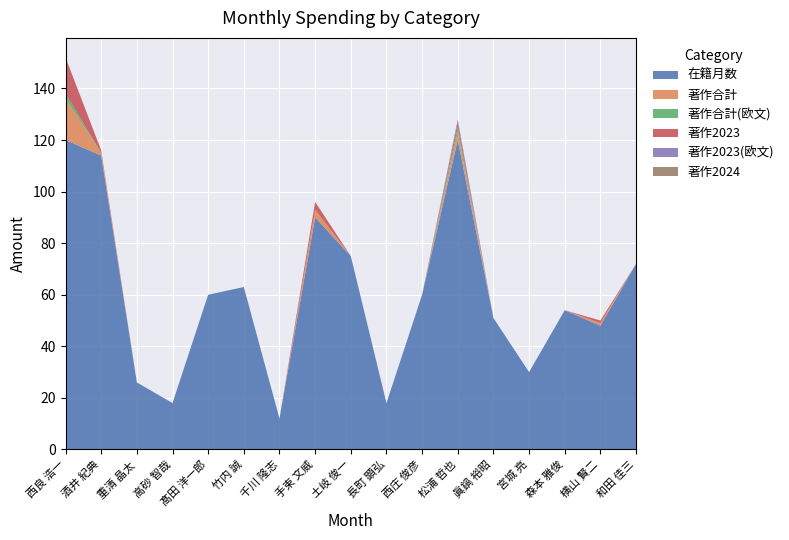

Reading left to right, extract all data points from this chart.

在籍月数: 120	114	26	18	60	63	12	90	75	18	60	120	51	30	54	48	72
著作合計: 16	1	0	0	0	0	0	3	0	0	0	3	0	0	0	1	0
著作合計(欧文): 2	0	0	0	0	0	0	0	0	0	0	2	0	0	0	0	0
著作2023: 14	1	0	0	0	0	0	3	0	0	0	2	0	0	0	1	0
著作2023(欧文): 0	0	0	0	0	0	0	0	0	0	0	1	0	0	0	0	0
著作2024: 0	0	0	0	0	0	0	0	0	0	0	0	0	0	0	0	0